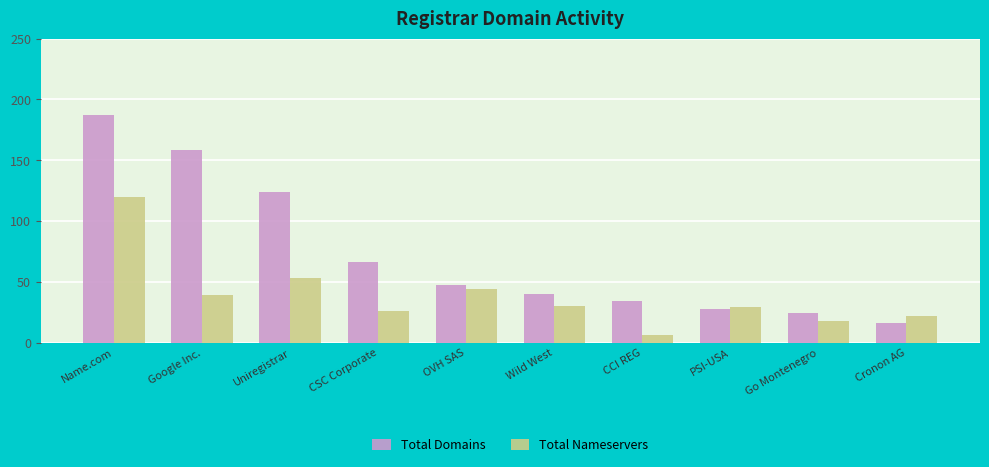

At OVH SAS, list the series in order from smallest to largest.

Total Nameservers, Total Domains